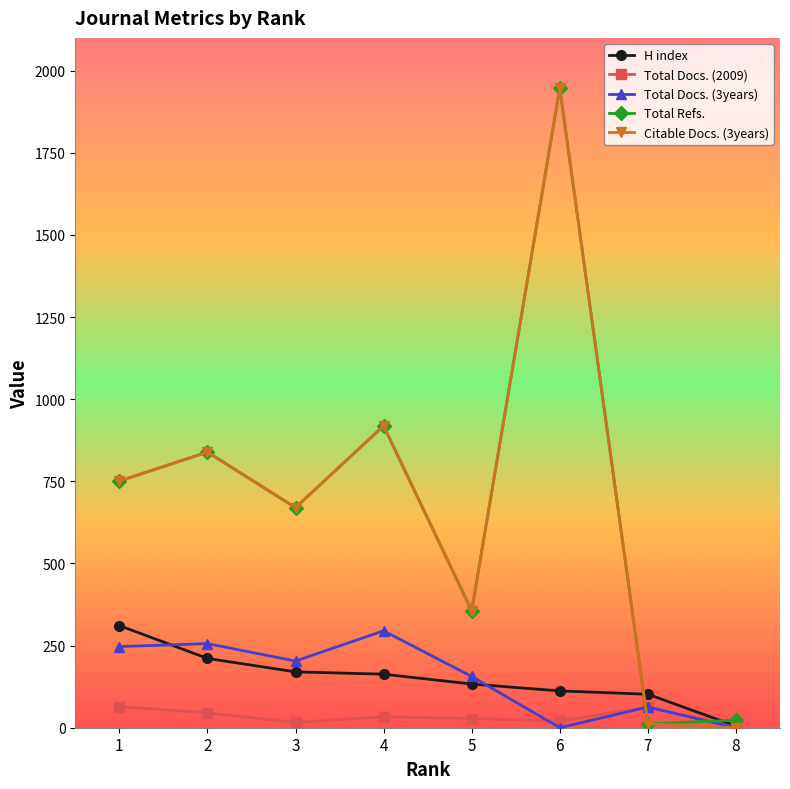

At which category is the sum across all series the highest?

6